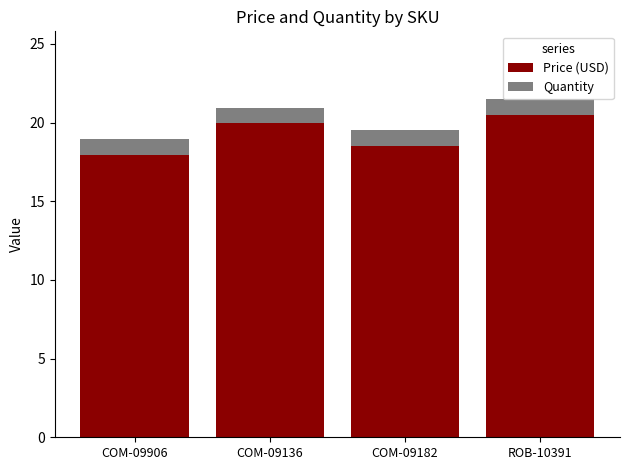

True or false: Price (USD) has a value of 17.9 at COM-09906.

True